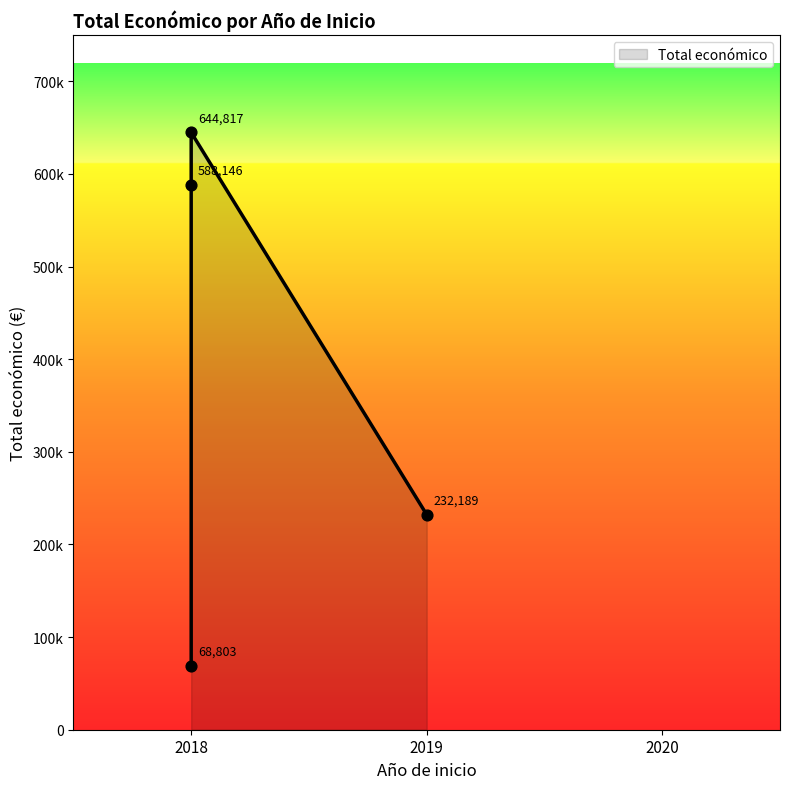

Between 2019 (SELAMBQ) and 2018 (Innovación), which is larger?

2019 (SELAMBQ)